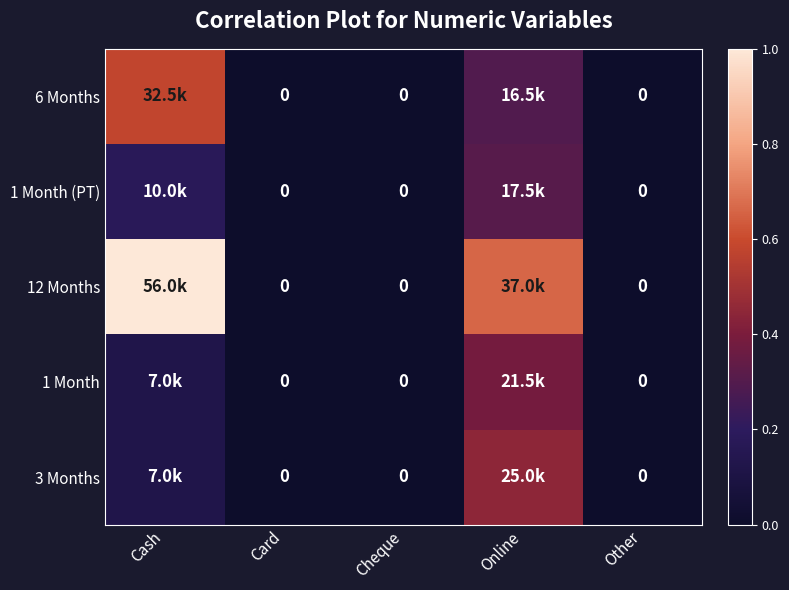

At which category is the sum across all series the highest?

Online